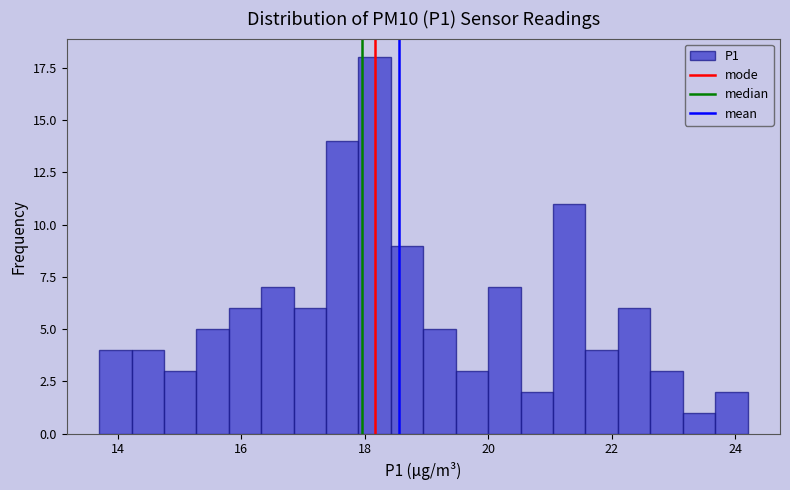

Around what value on the x-axis is the tallest bar? Give the approximate position of its centre, as read against the axis.

18.2